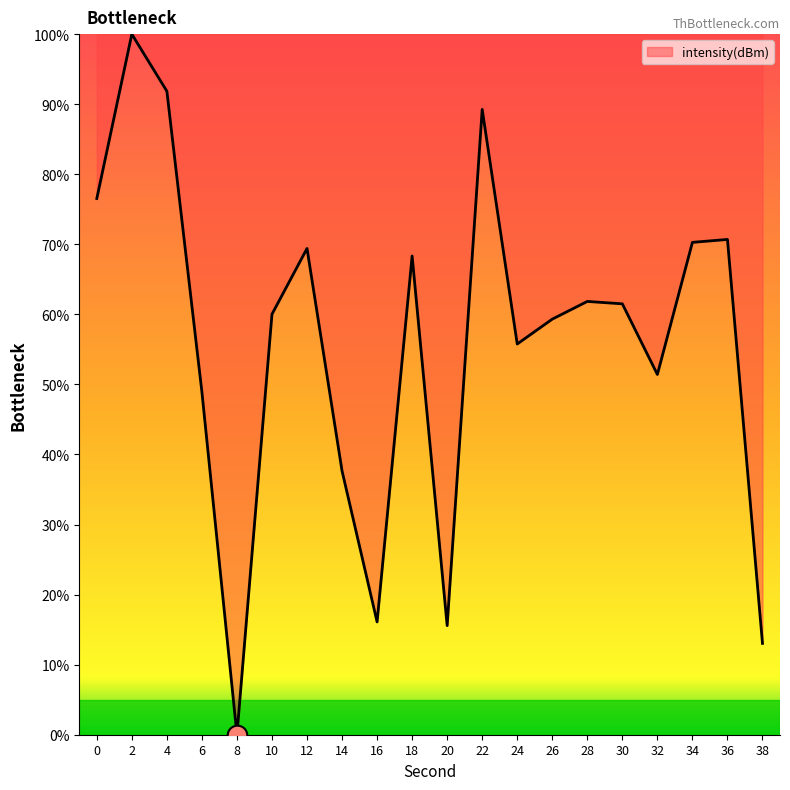

Between 14 and 32, which is larger?

32